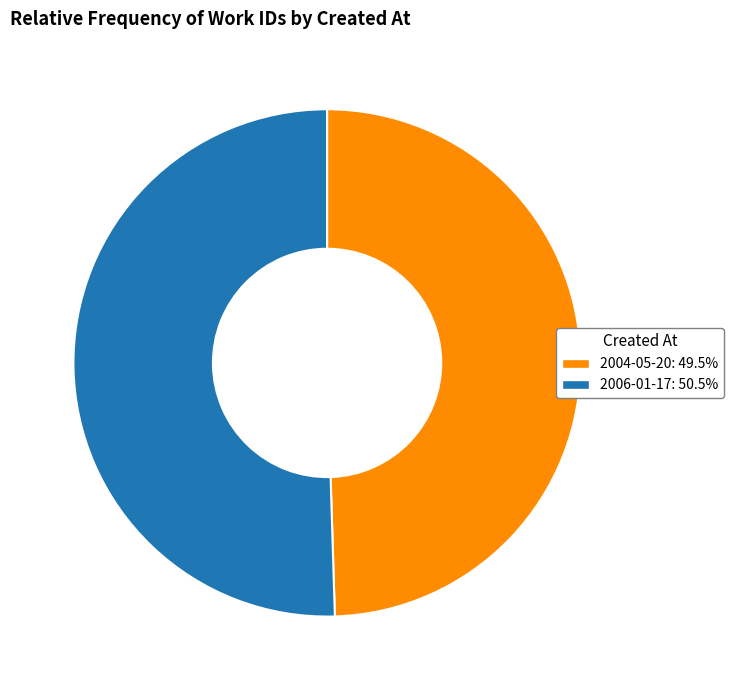

Count the number of slices in the pie.

2